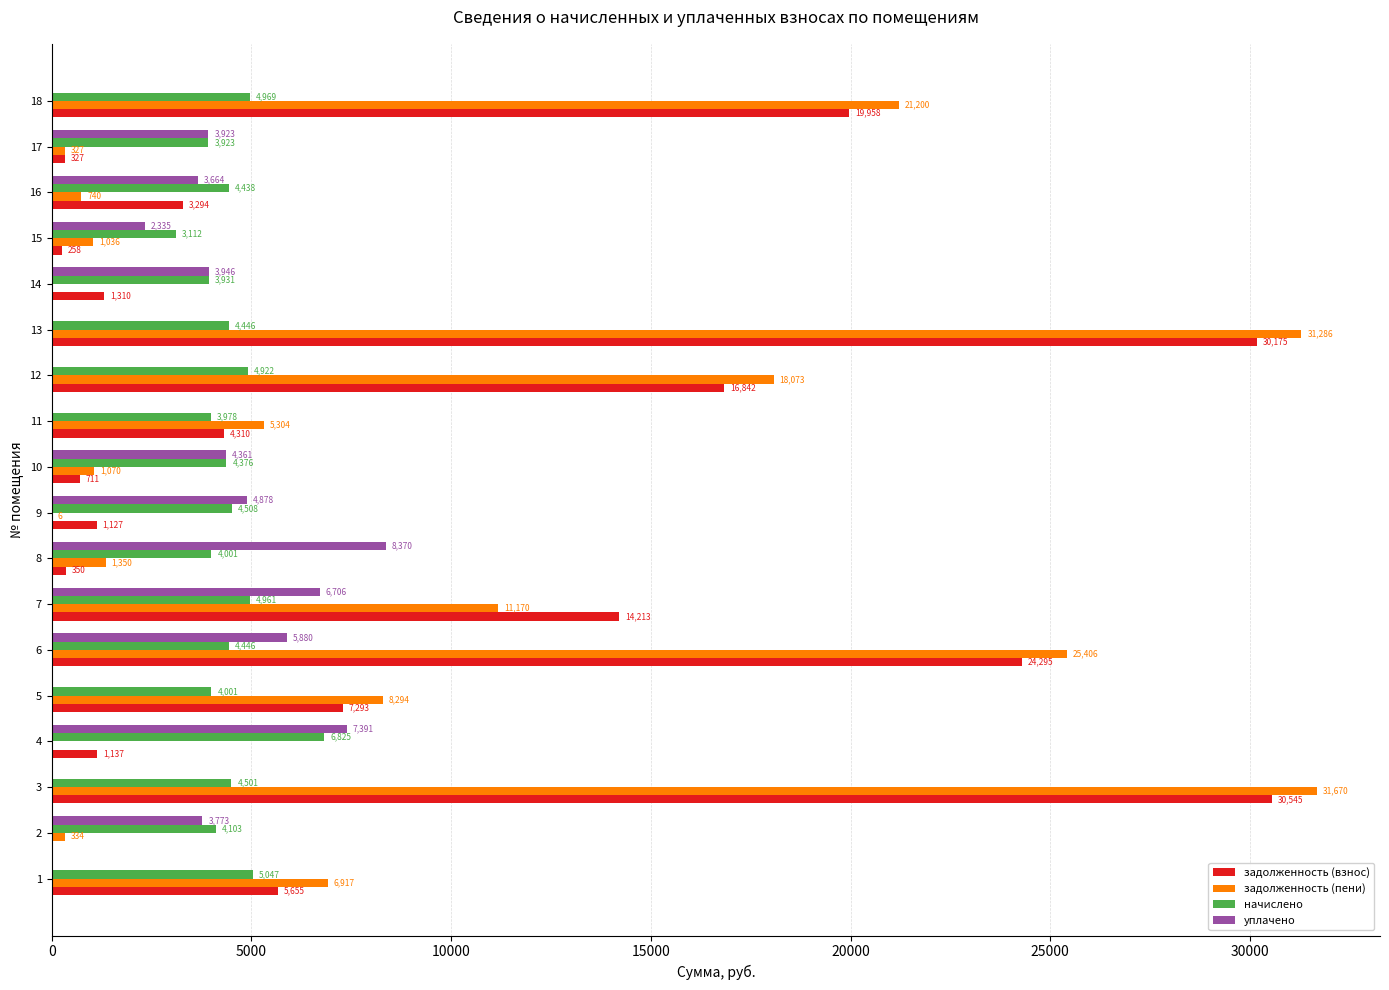

Is it true that уплачено equals 3419.7 at 1?

False